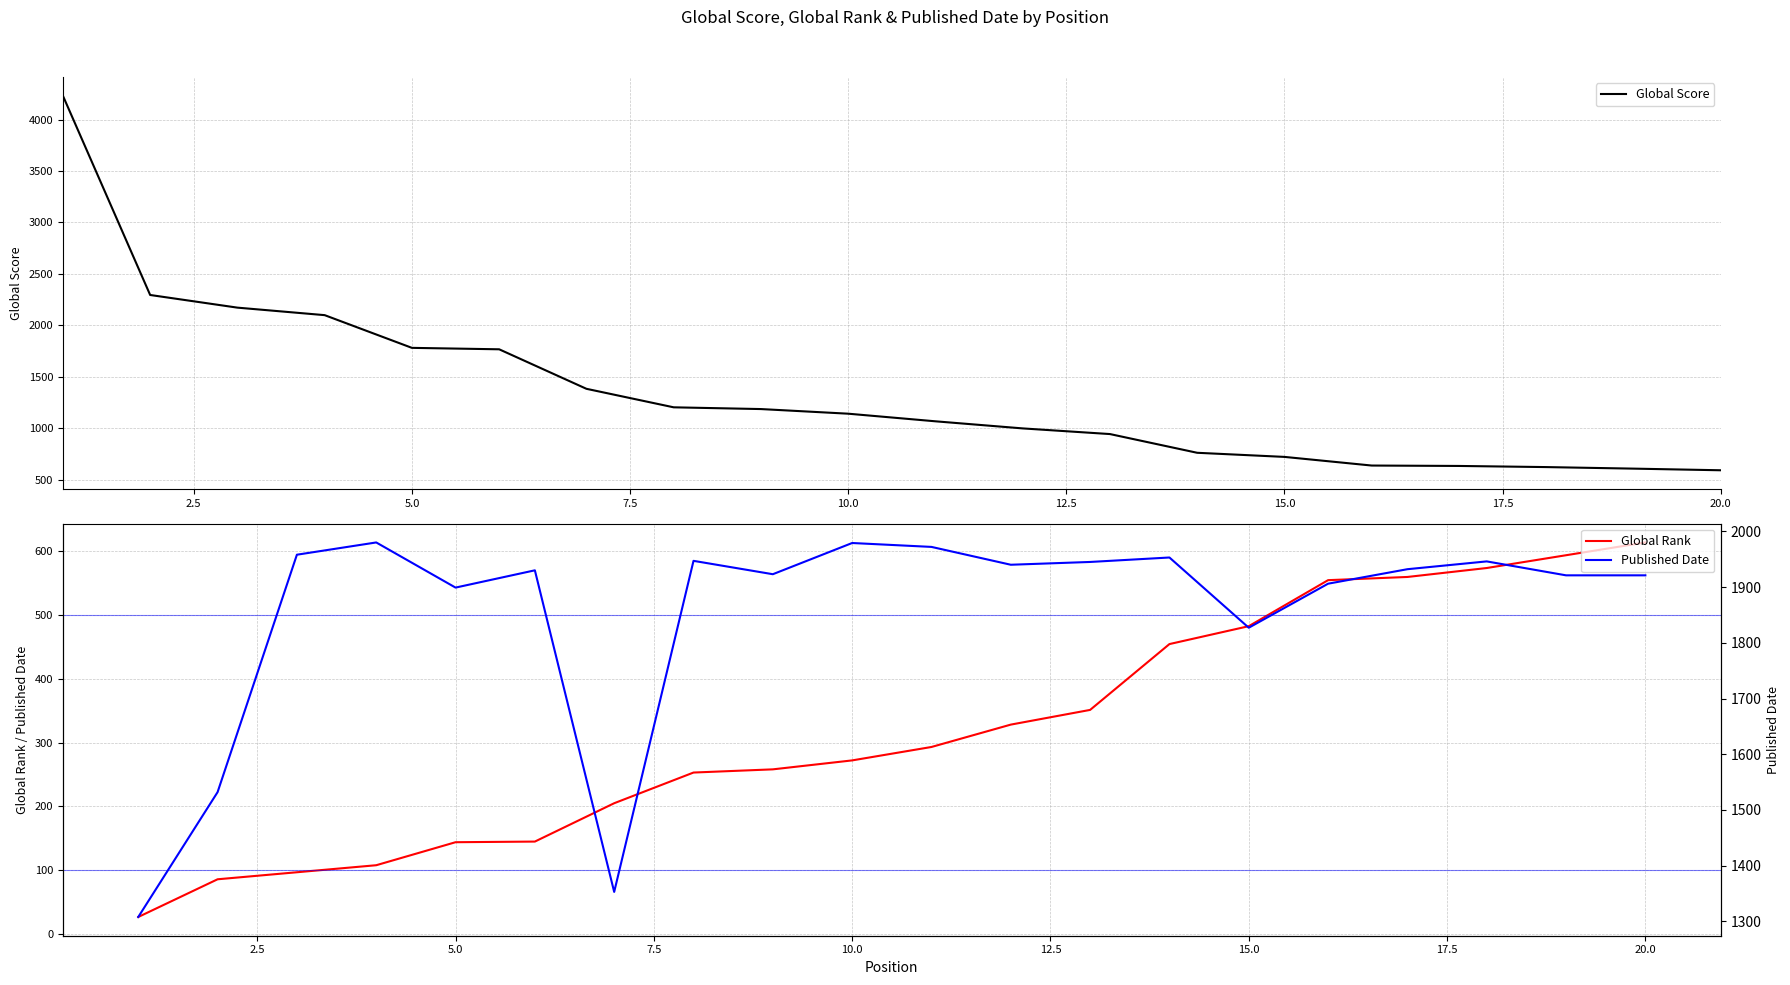

True or false: Global Rank has a value of 482 at 15.0.

True